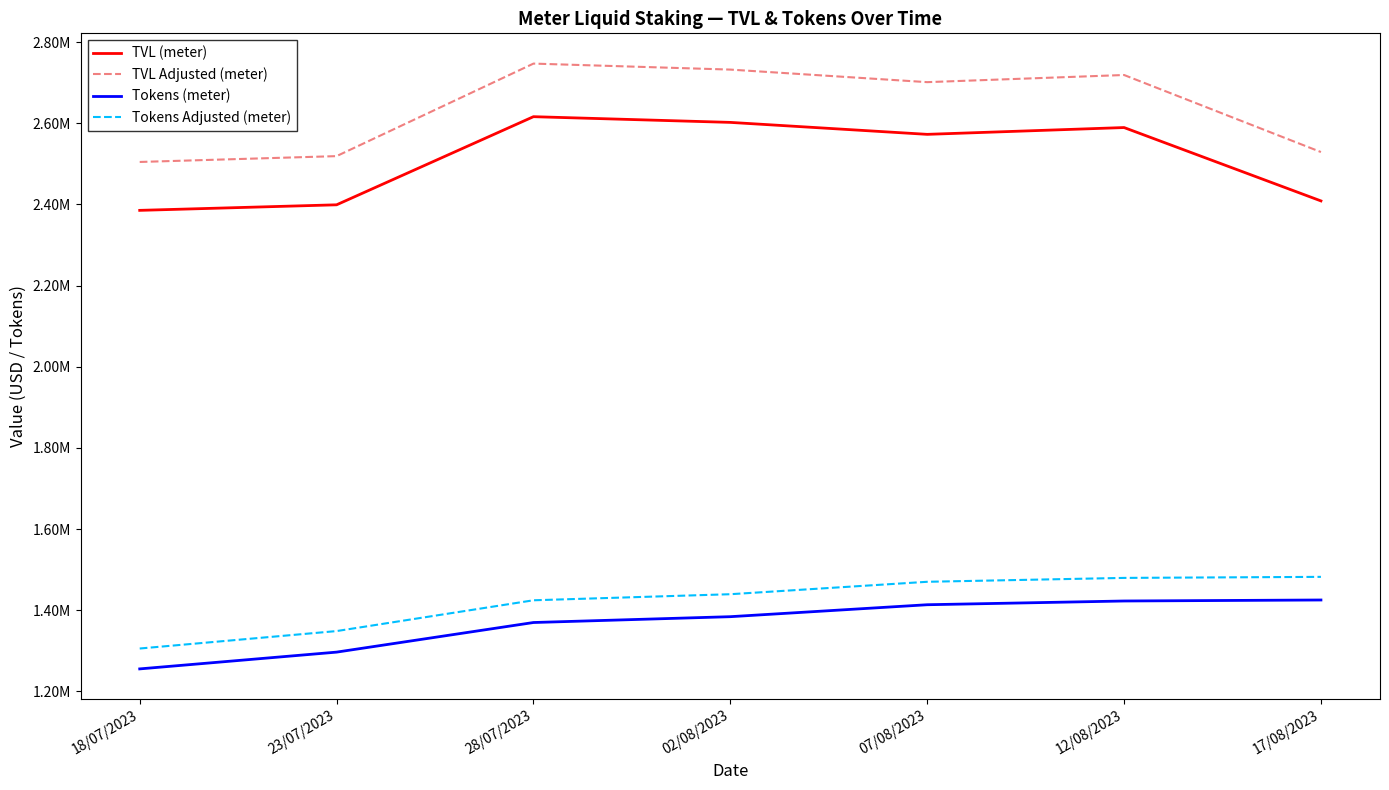

What is the difference between the maximum and second lowest values in the Tokens Adjusted (meter) series?

133587.7